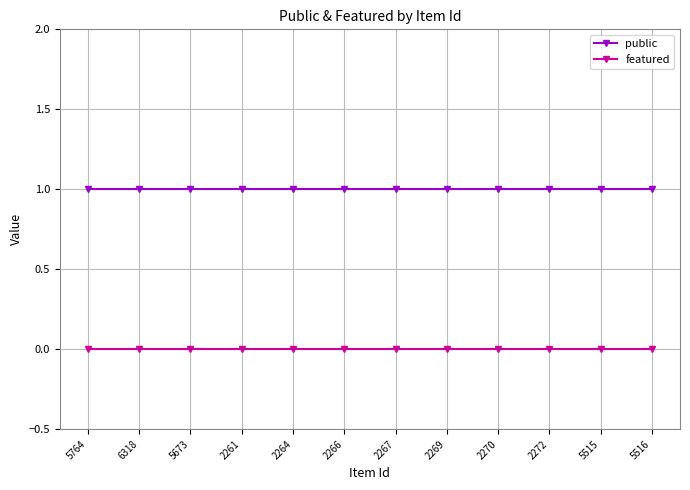

True or false: public has a value of 1 at 2272.

True